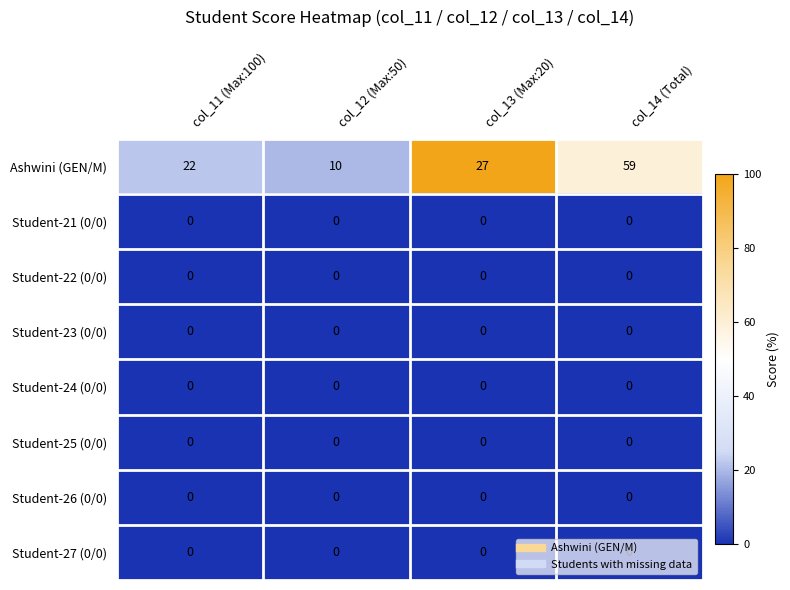

Which series has the widest spread of values?

Ashwini (GEN/M)